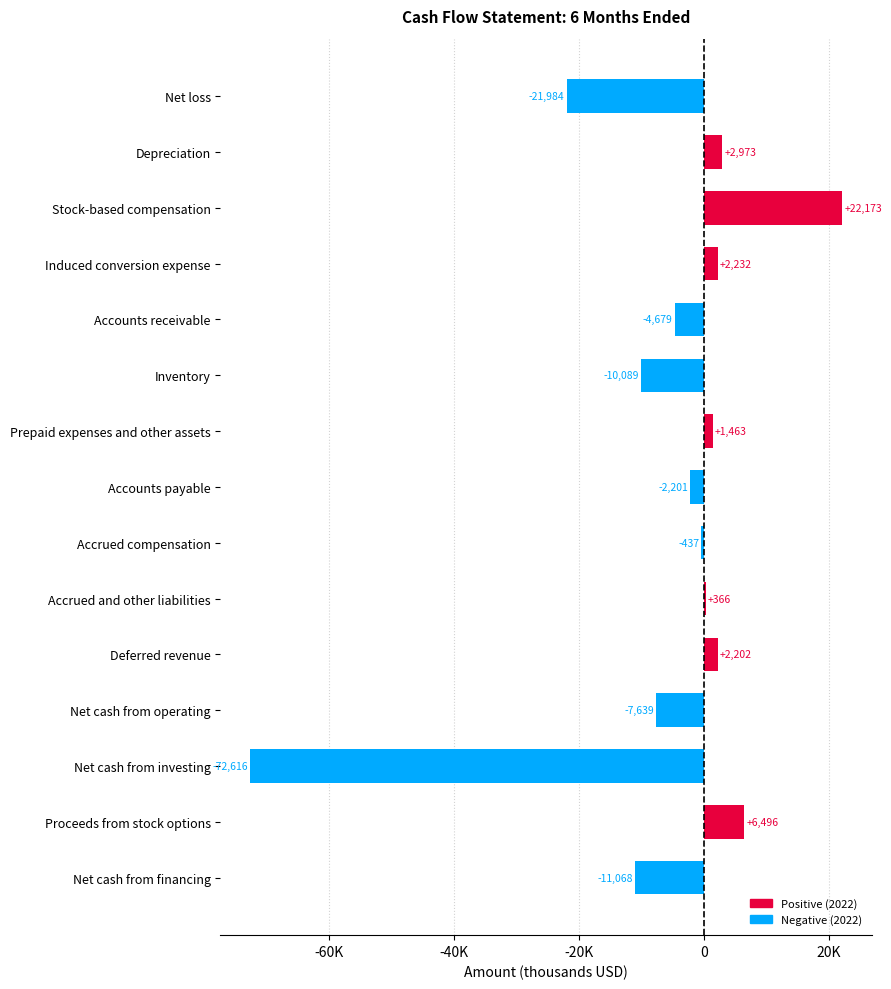

Are the bars grouped side by side (vs. stacked)?

No